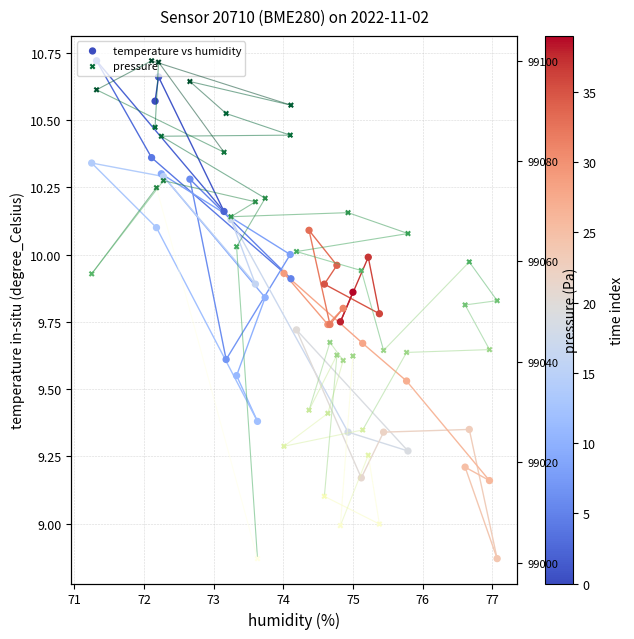

Which series contains the lowest Y value?

temperature vs humidity